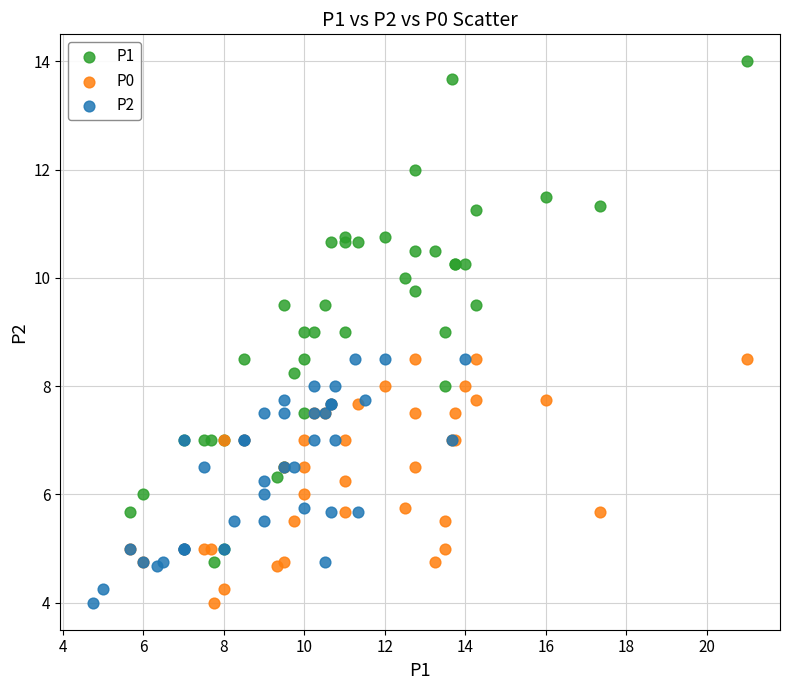

Which series has the largest Y range (max minus min)?

P1